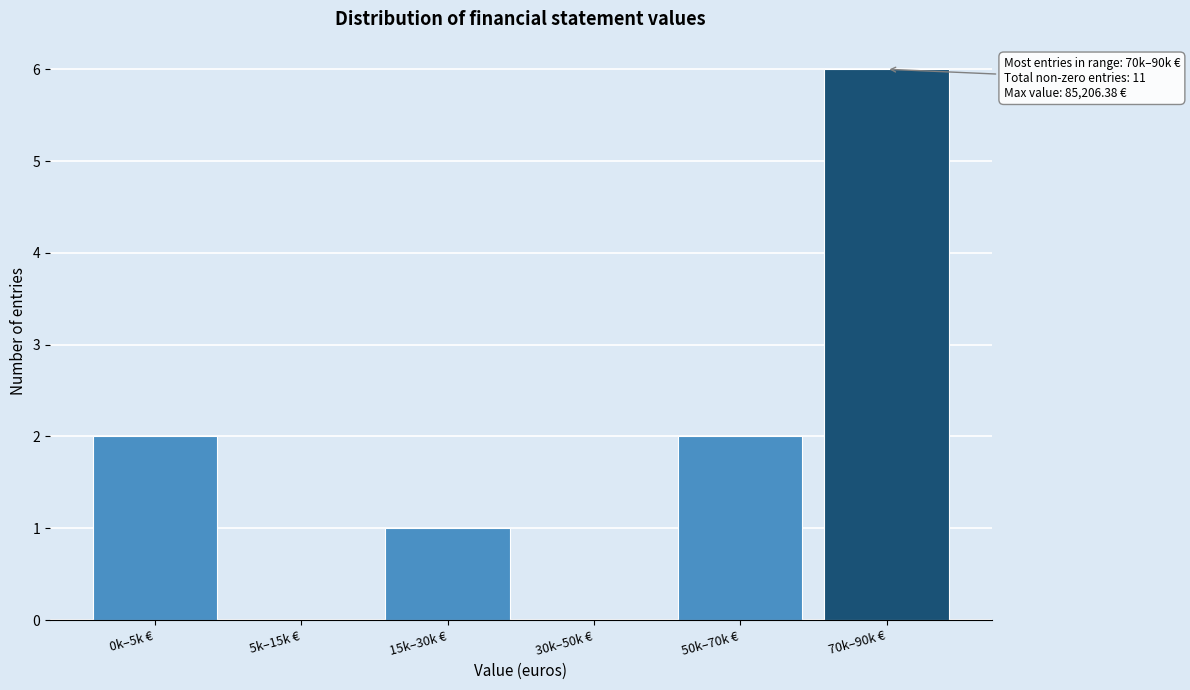

Reading right to left, transcribe all the data shown in this chart.

70k–90k €=6	50k–70k €=2	30k–50k €=0	15k–30k €=1	5k–15k €=0	0k–5k €=2